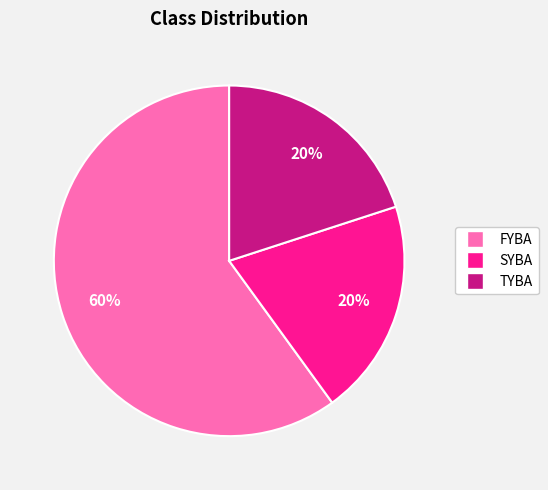

Do TYBA and SYBA together represent more than half of the pie?

No